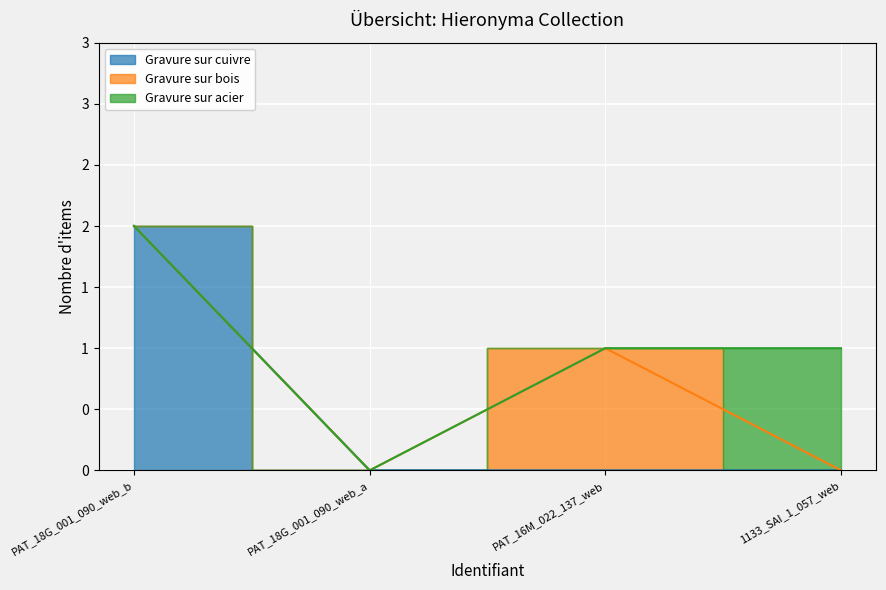

Is the value of Gravure sur cuivre at PAT_18G_001_090_web_b greater than the value of Gravure sur bois at PAT_16M_022_137_web?

Yes